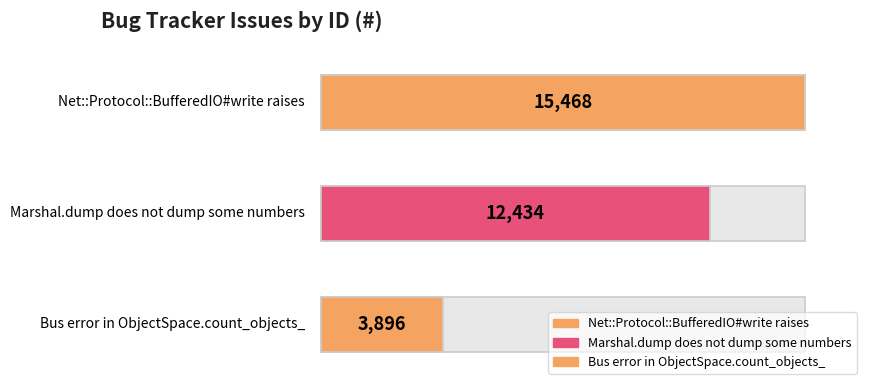

What is the approximate value at Net::Protocol::BufferedIO#write raises, to the nearest 10?

15470